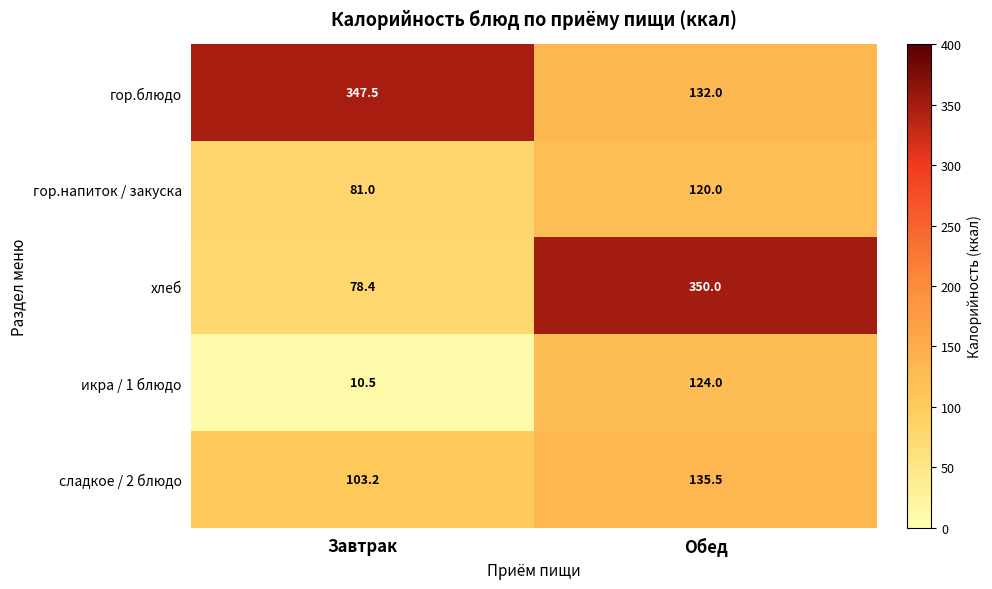

Which label corresponds to the largest value in the chart?

Обед